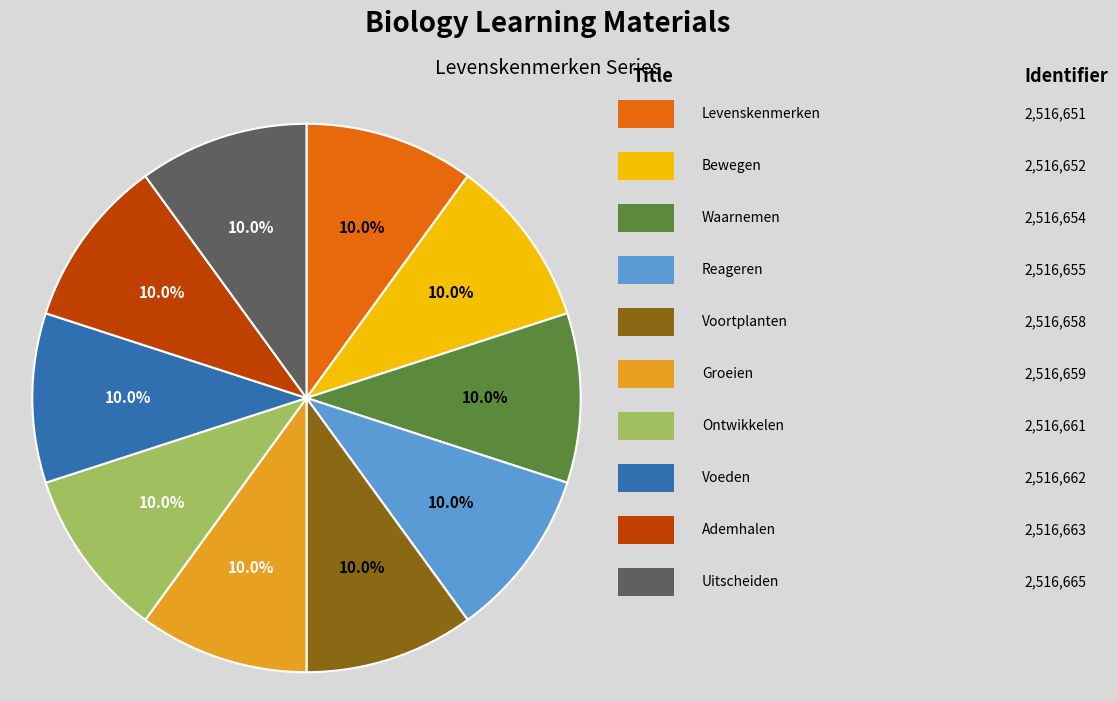

Is there any slice that represents more than half of the pie?

No